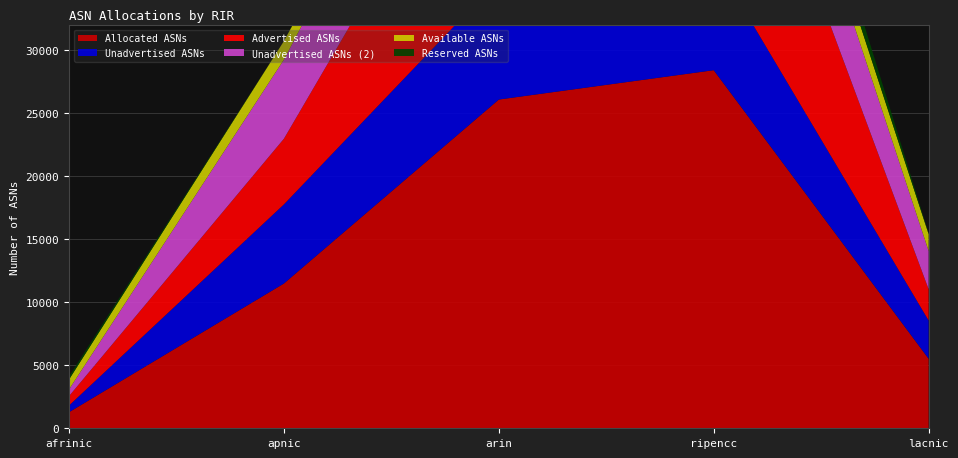

Reading right to left, extract all data points from this chart.

Advertised ASNs: 2479	19546	16534	5205	743
Unadvertised ASNs: 3033	8845	9530	6274	532
Allocated ASNs: 5512	28391	26064	11479	1275
Unadvertised ASNs (2): 3033	8845	9530	6274	532
Available ASNs: 1338	1801	471	1469	788
Reserved ASNs: 61	3112	942	0	239